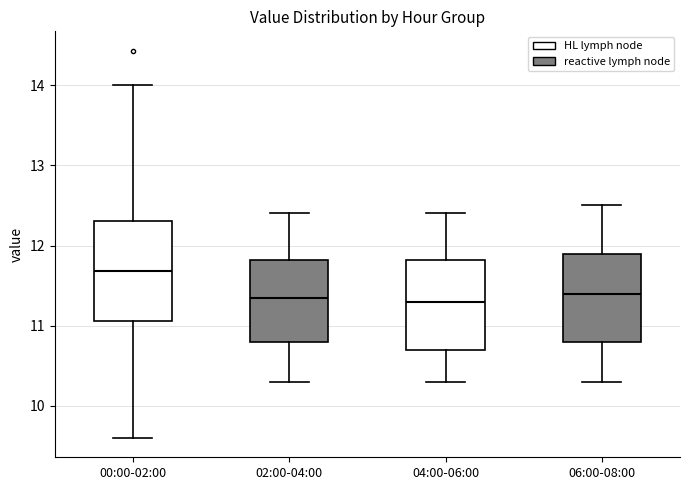

Comparing the boxes themselves (not the whiskers), which one is the tallest?

00:00-02:00